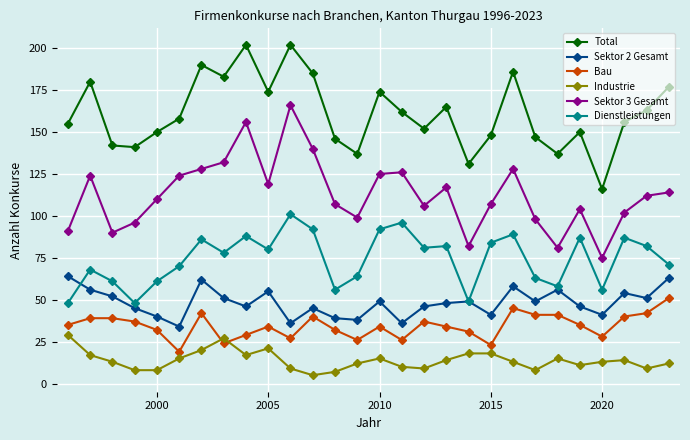

How many distinct data groups are displayed?

6